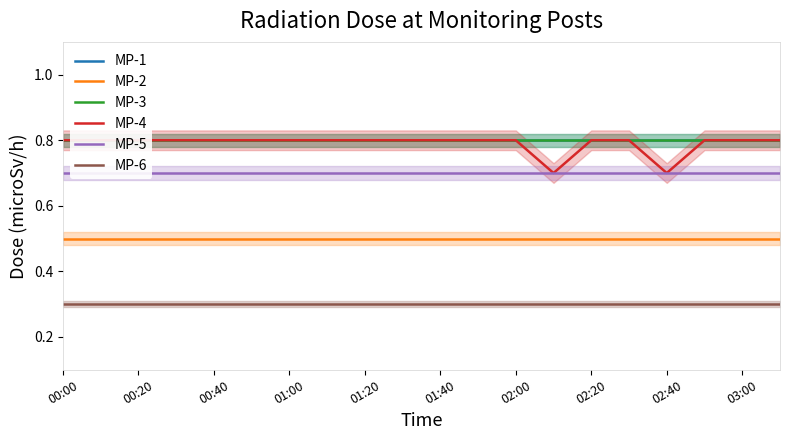

The value of MP-6 at 01:00 is 0.5. True or false?

False